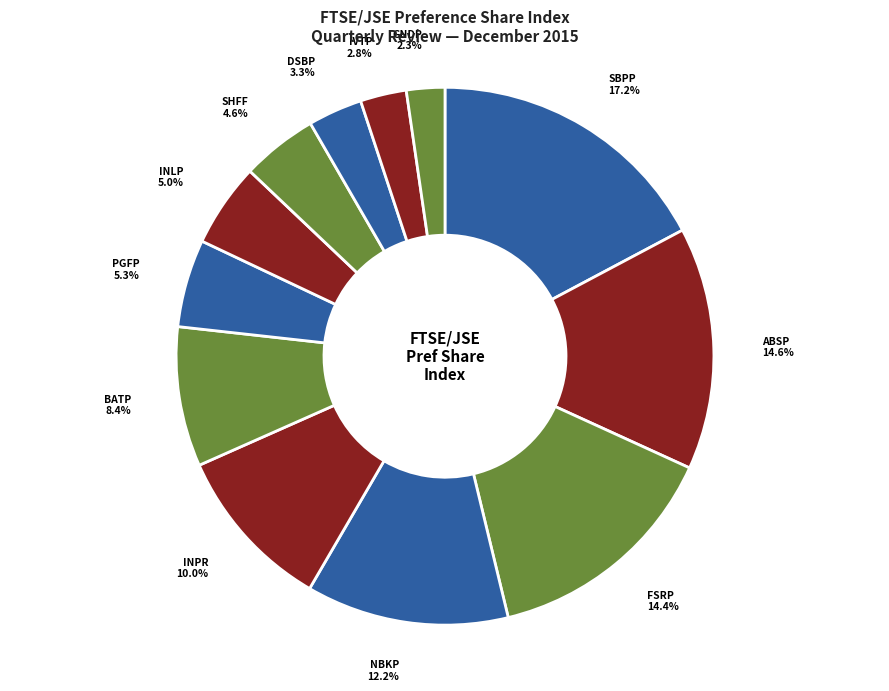

Which has a higher value, FSRP or BATP?

FSRP